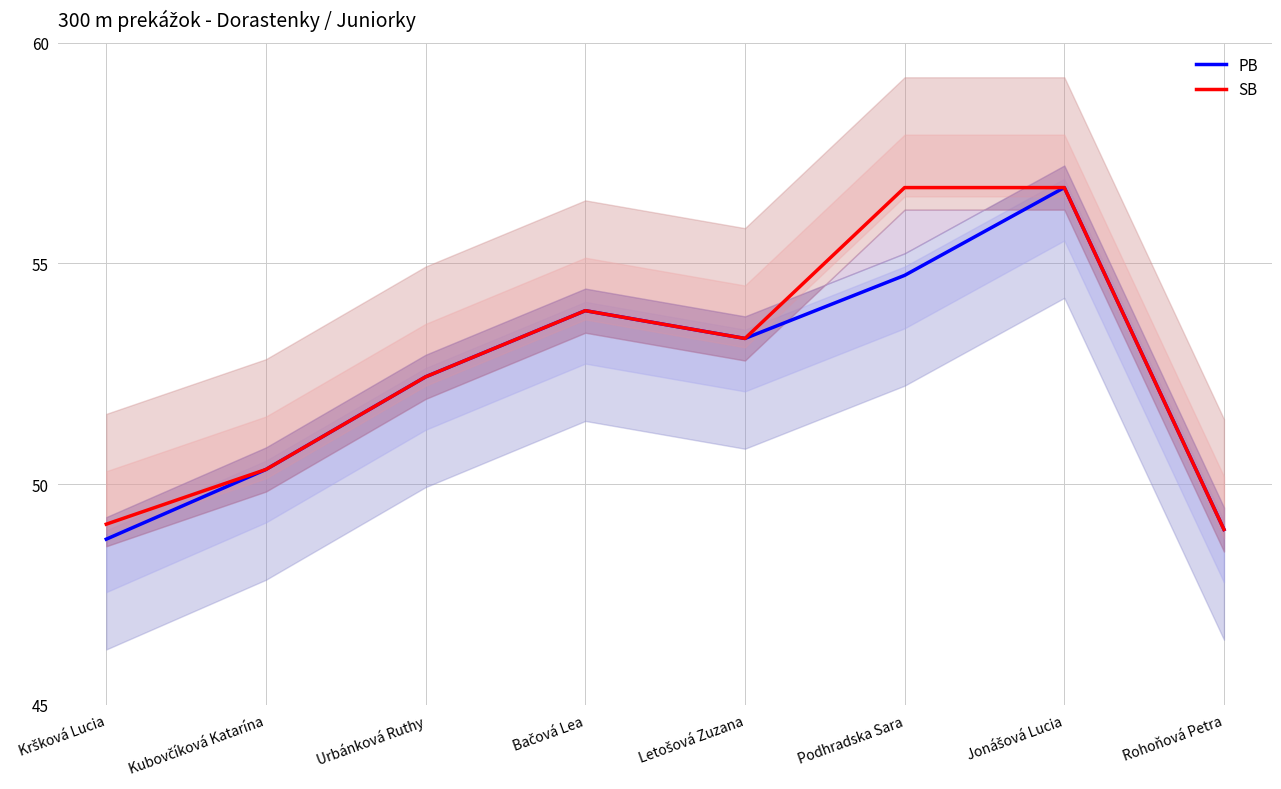

What is the difference between the SB values at Jonášová Lucia and Kršková Lucia?

7.6